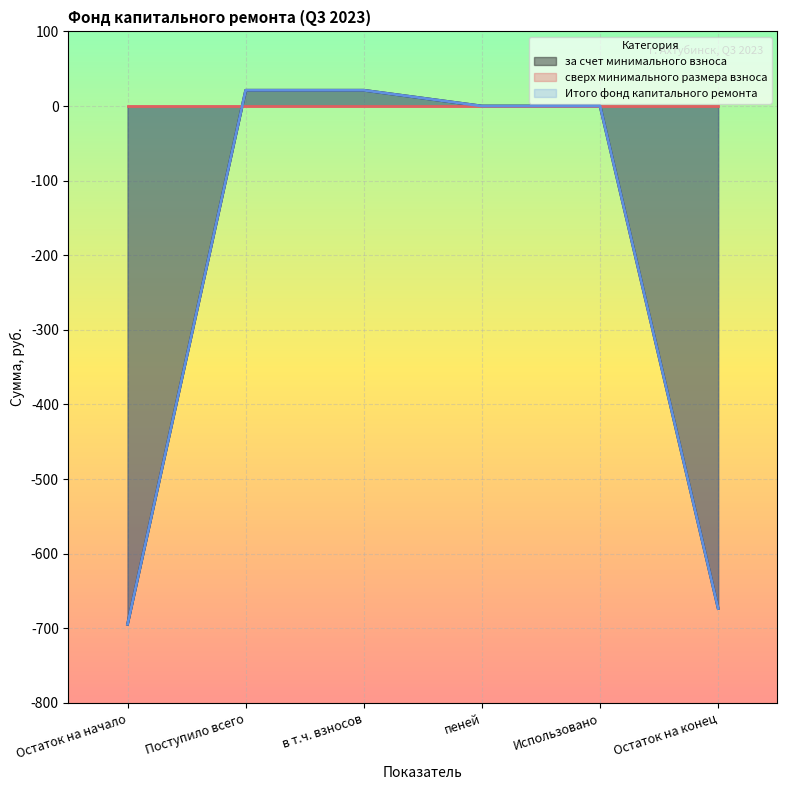

True or false: Итого фонд капитального ремонта has more than 1 points higher than both neighbors.

False